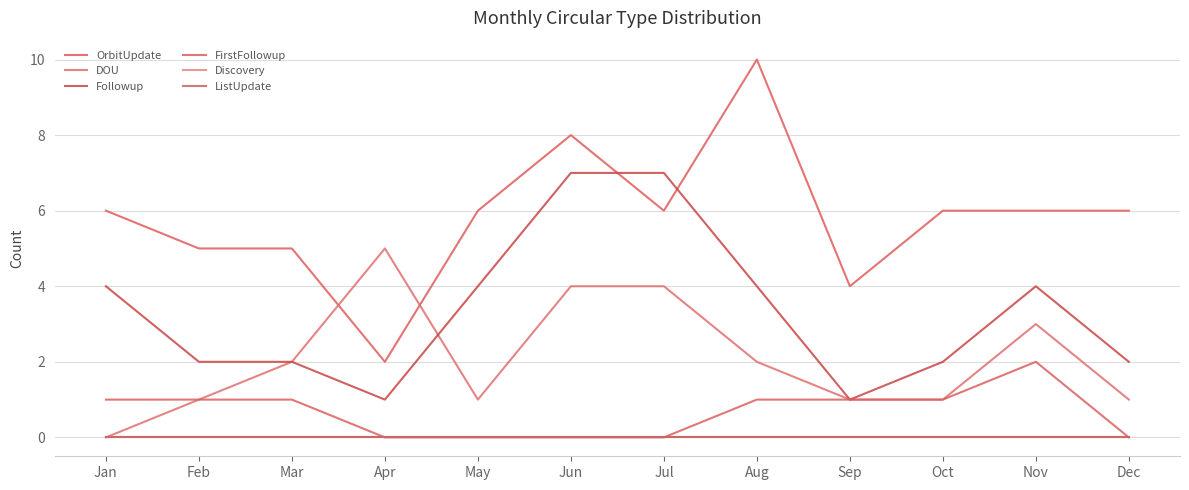

What is the value of the OrbitUpdate point at the 5th from the left?

6